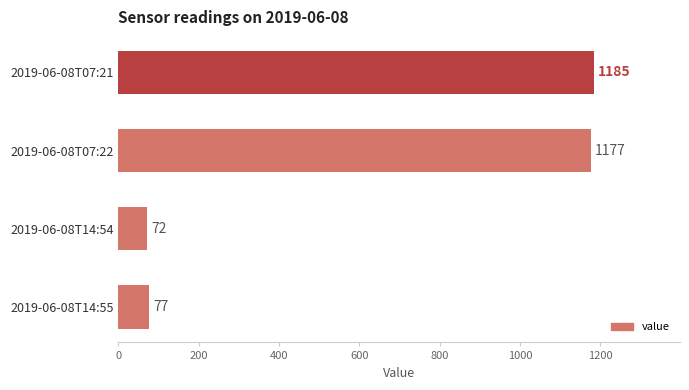

True or false: the data shows 1652 at 2019-06-08T07:21.

False